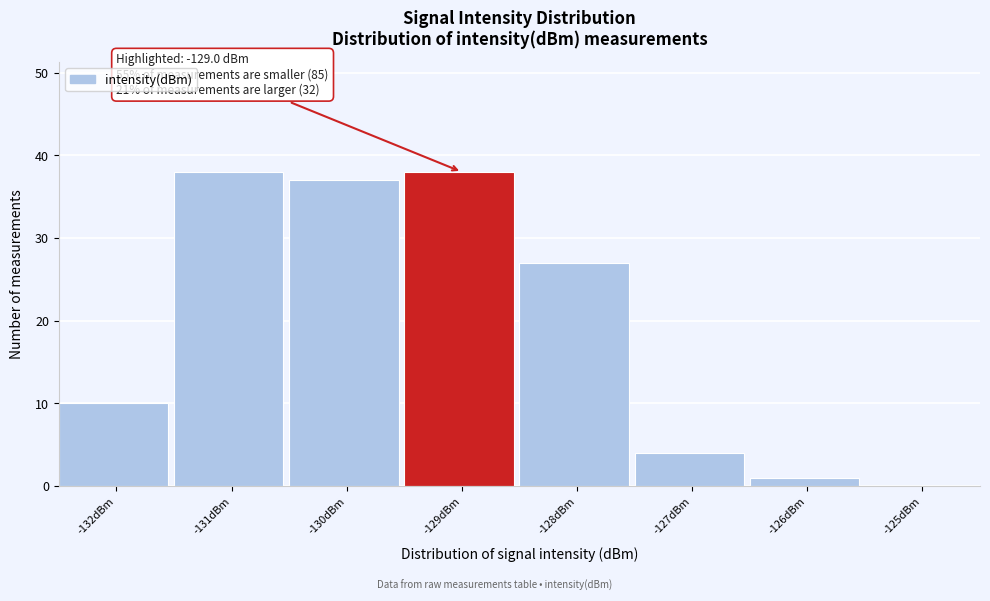

Reading left to right, transcribe all the data shown in this chart.

-132dBm=10	-131dBm=38	-130dBm=37	-129dBm=38	-128dBm=27	-127dBm=4	-126dBm=1	-125dBm=0